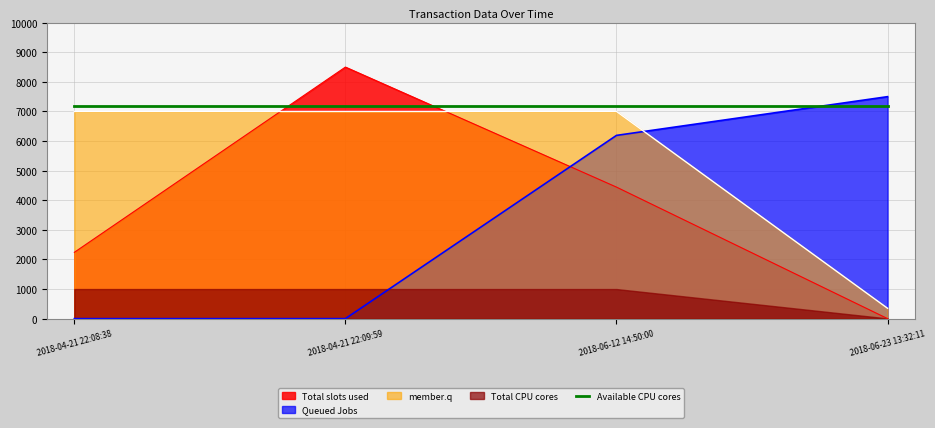

True or false: Available CPU cores and member.q intersect in this chart.

False